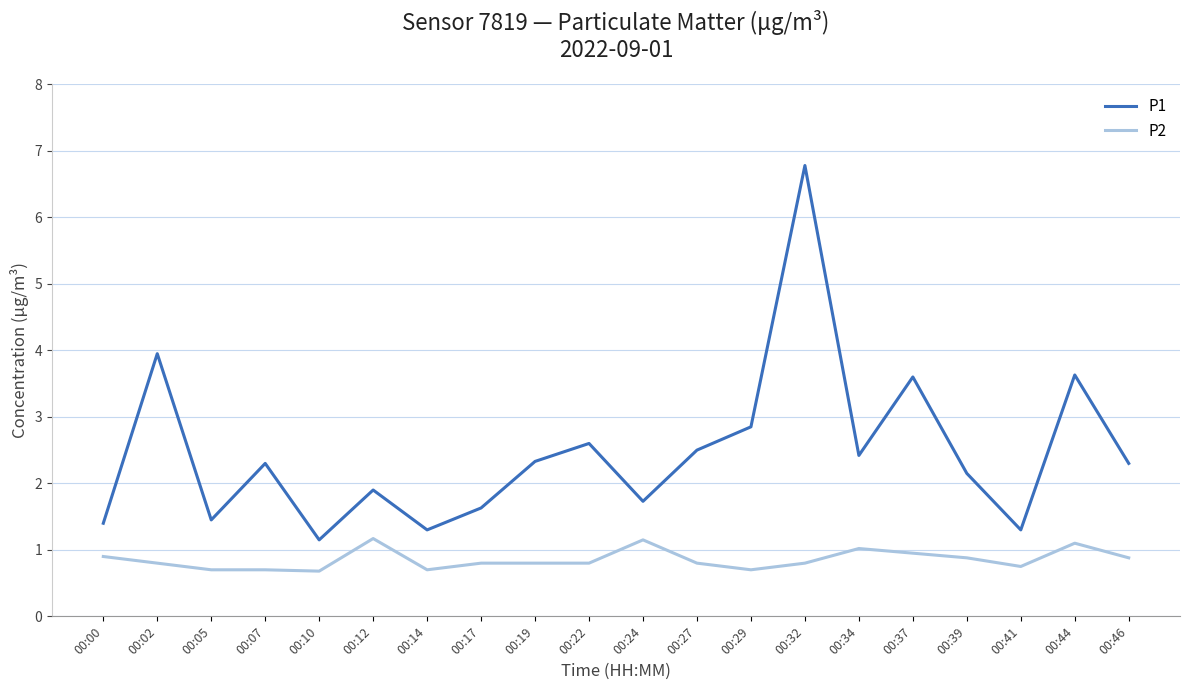

True or false: P2 and P1 cross at least once.

False